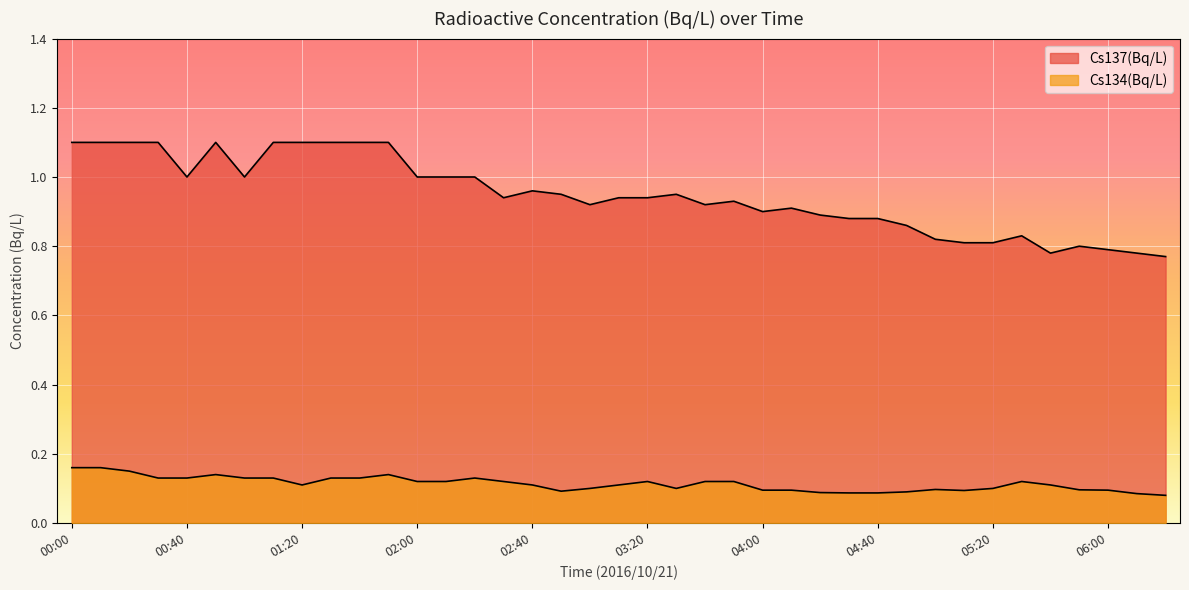

Between 04:30 and 06:00, which series saw the biggest shift?

Cs137(Bq/L)